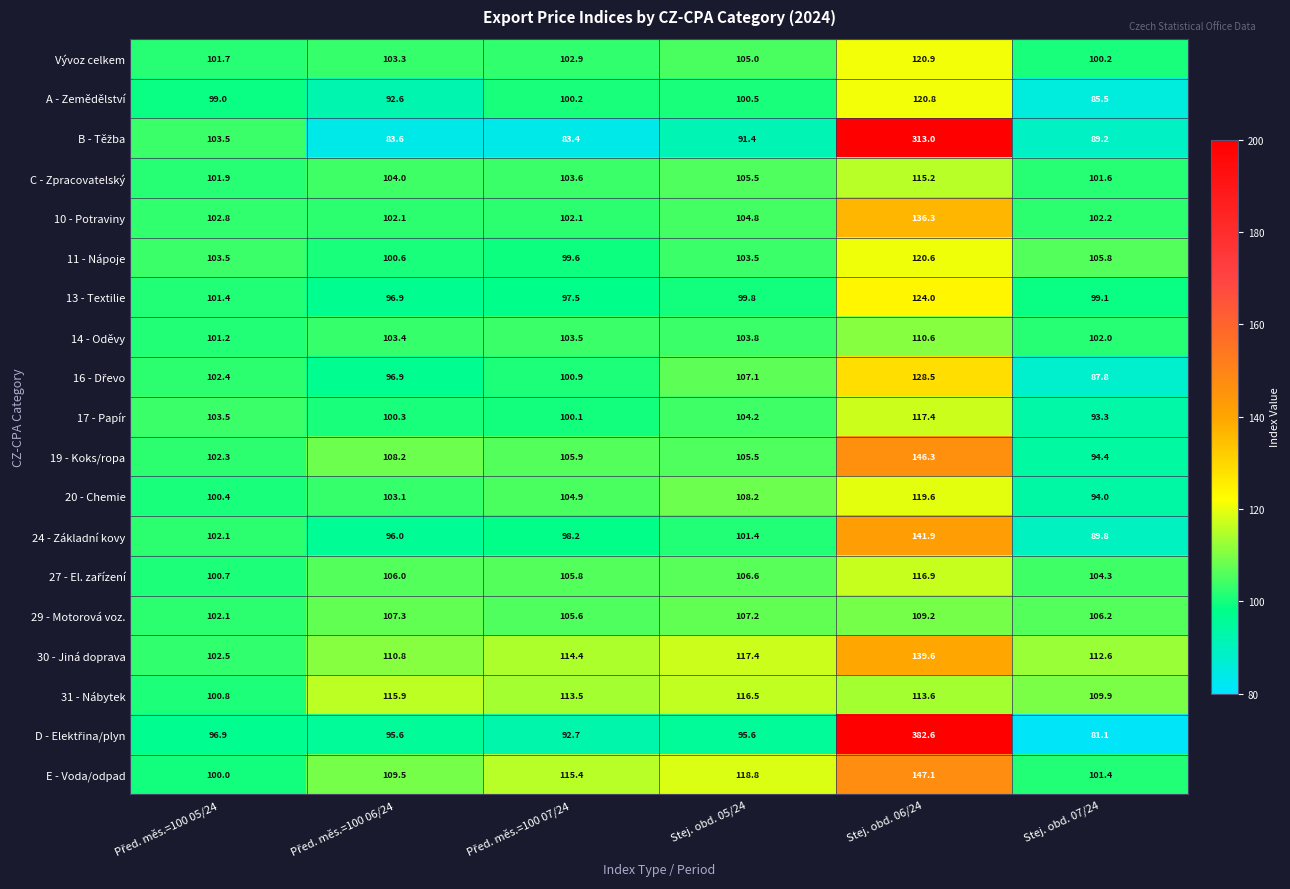

What is the difference between the maximum and second lowest values in the 11 - Nápoje series?

20.0